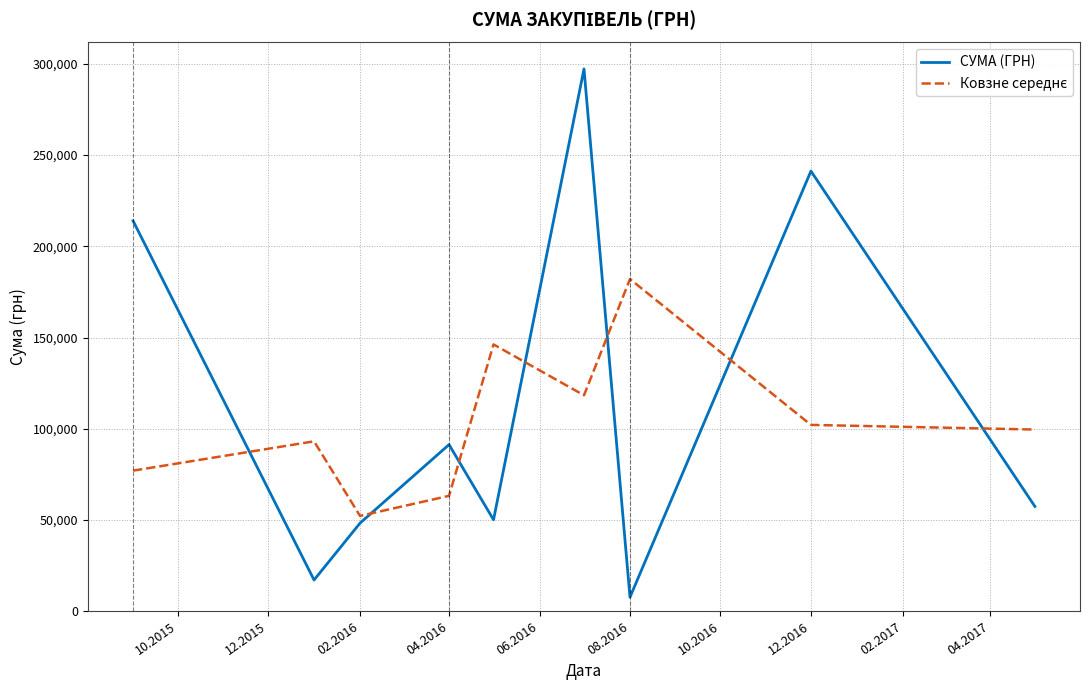

What is the greatest value displayed?

297285.3